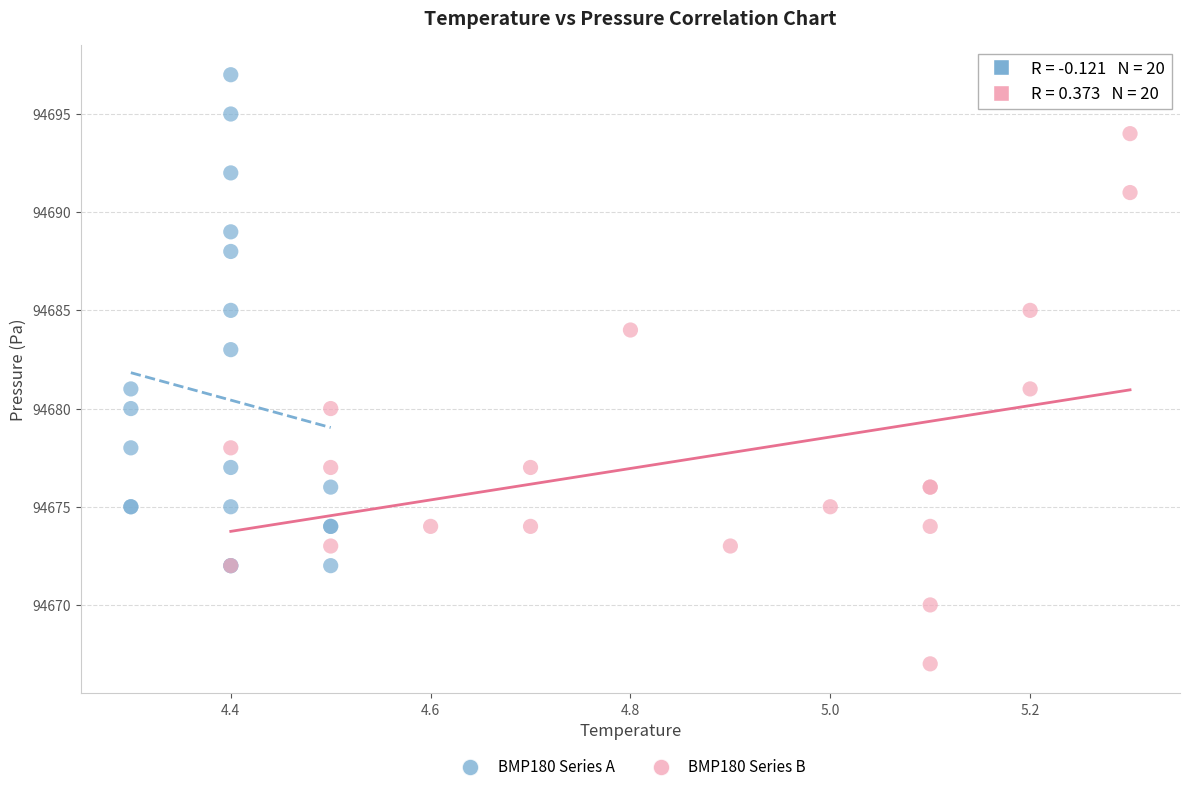

Which series contains the lowest Y value?

BMP180 Series B